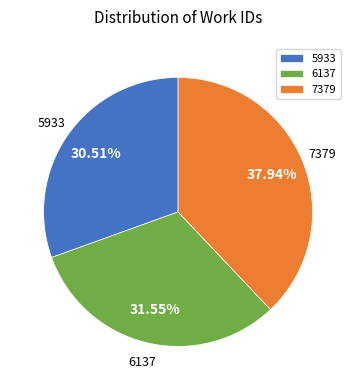

Rank the categories by value from lowest to highest.

5933, 6137, 7379